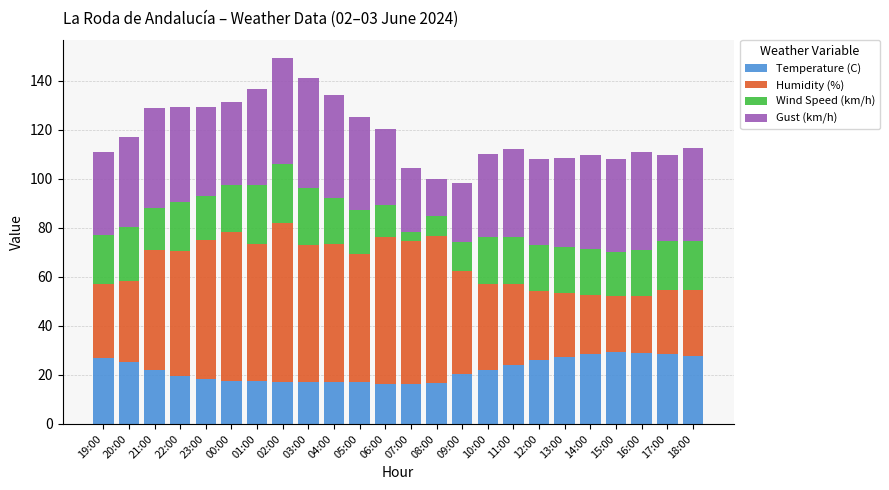

What is the total value across all series at 05:00?

125.3